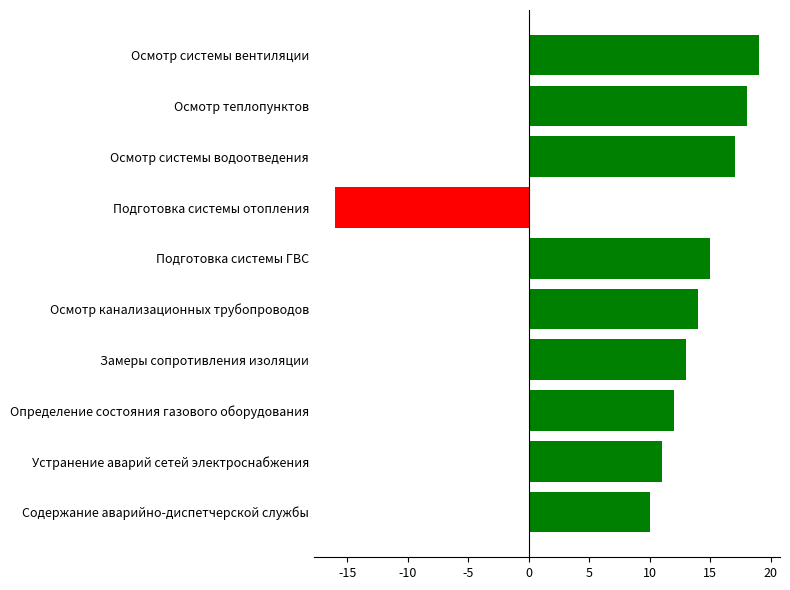

What is the ratio of the value at Осмотр системы вентиляции to the value at Осмотр канализационных трубопроводов?

1.4